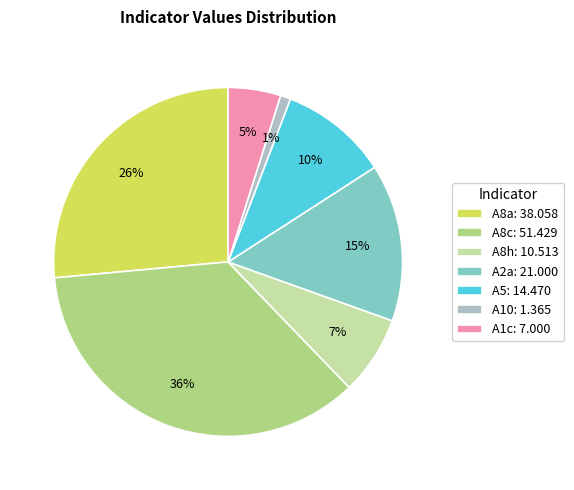

Is the sum of A1c and A8a greater than half?

No